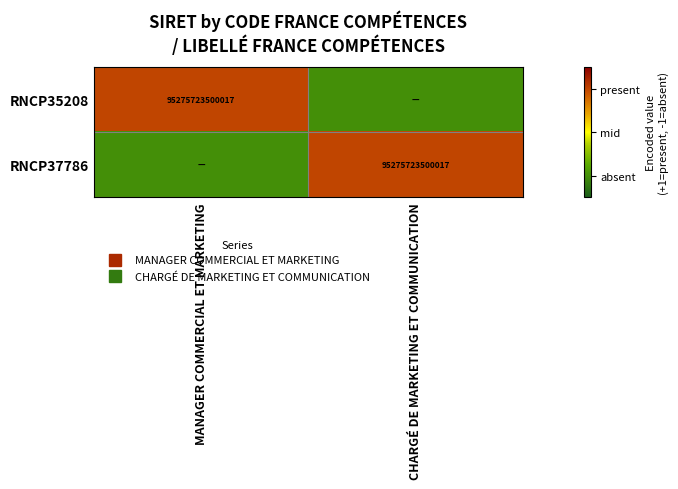

The RNCP37786 series shows -1 at MANAGER COMMERCIAL ET MARKETING. True or false?

True